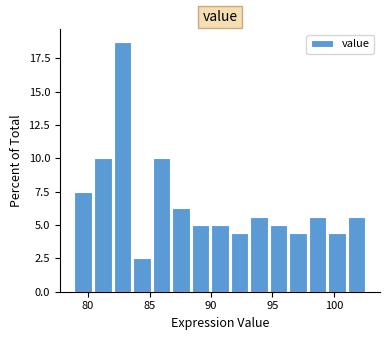

Around what value on the x-axis is the tallest bar? Give the approximate position of its centre, as read against the axis.

83.0